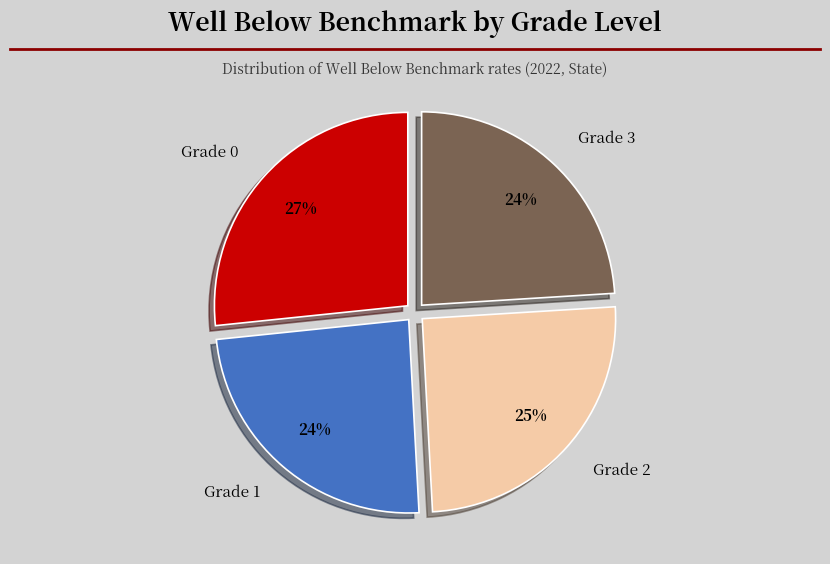

To the nearest percent, what percentage of the pie is Grade 3?

24%